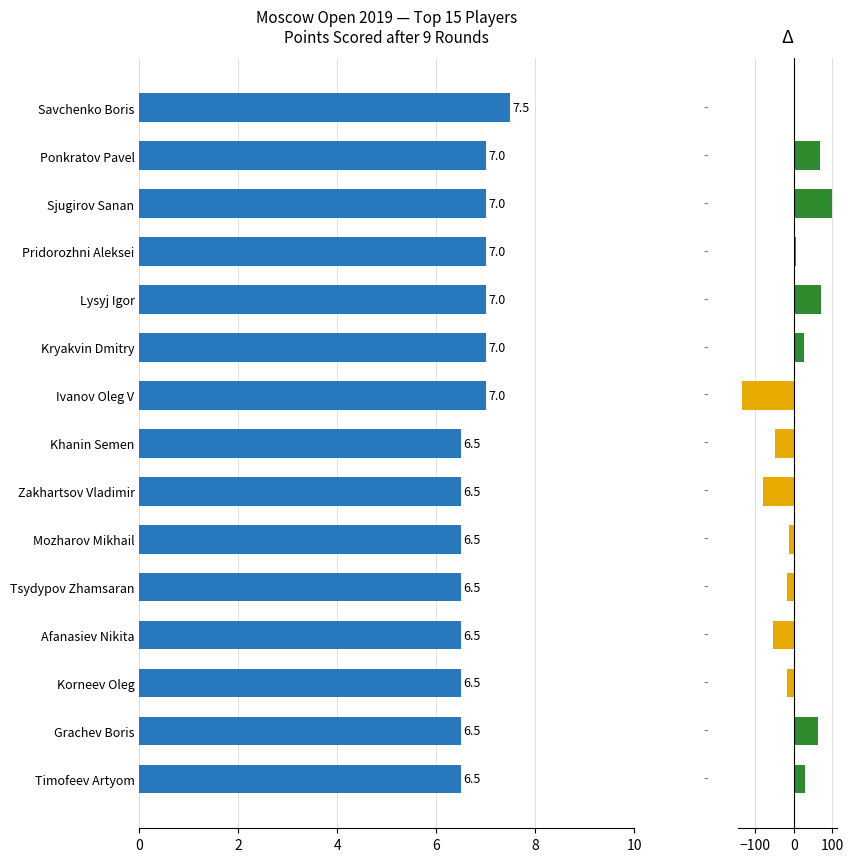

Which series has the largest range (max minus min)?

Δ Rating vs Mean